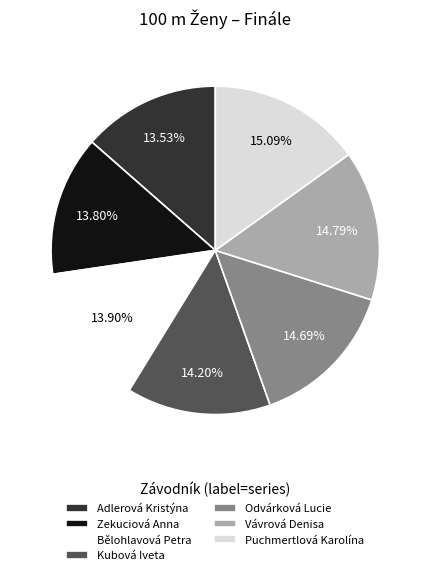

Does any single category account for the majority?

No